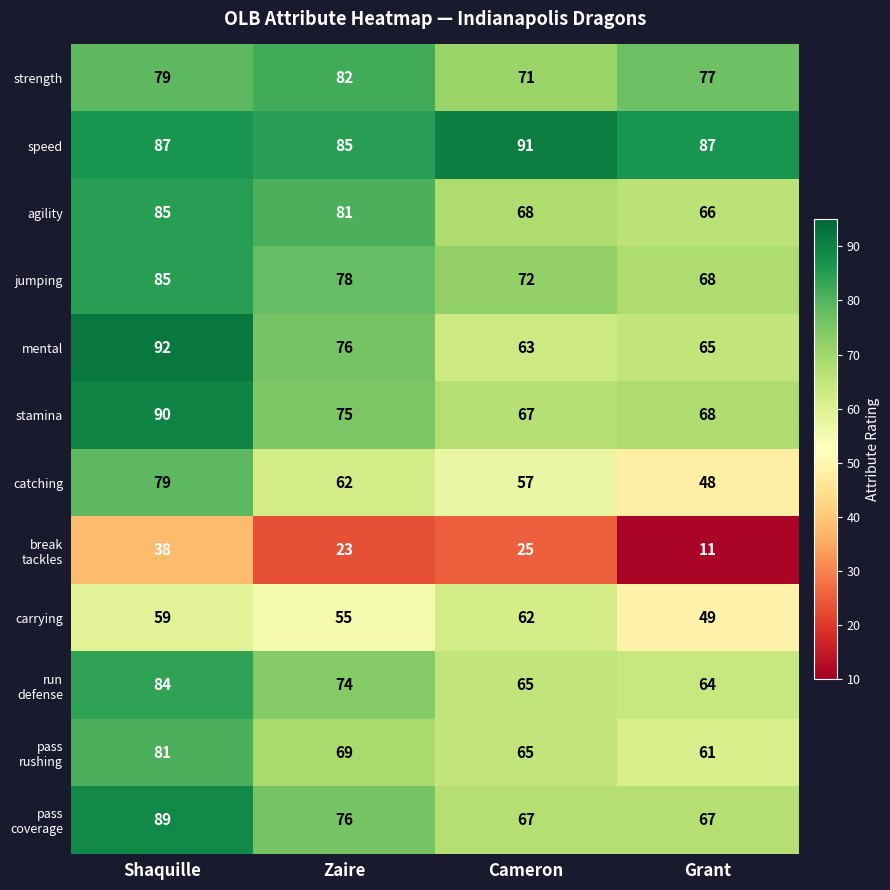

The value of stamina at Shaquille is 90. True or false?

True